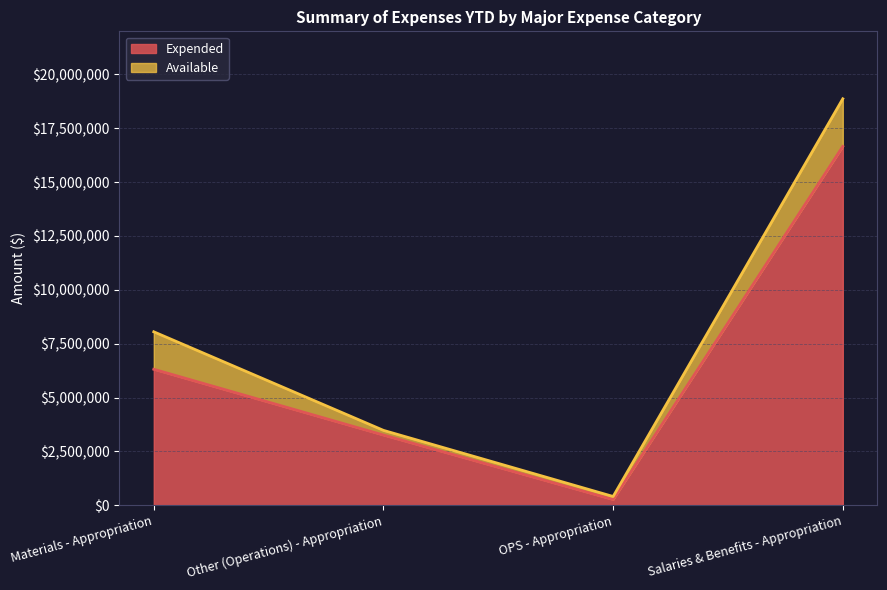

Is it true that the value at Materials - Appropriation is 6315937?

True